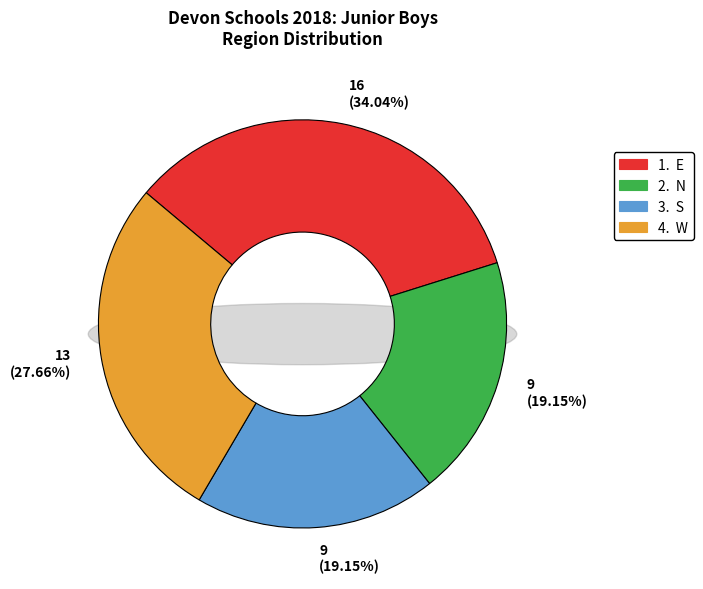

What is the change in value from S to W?

+4